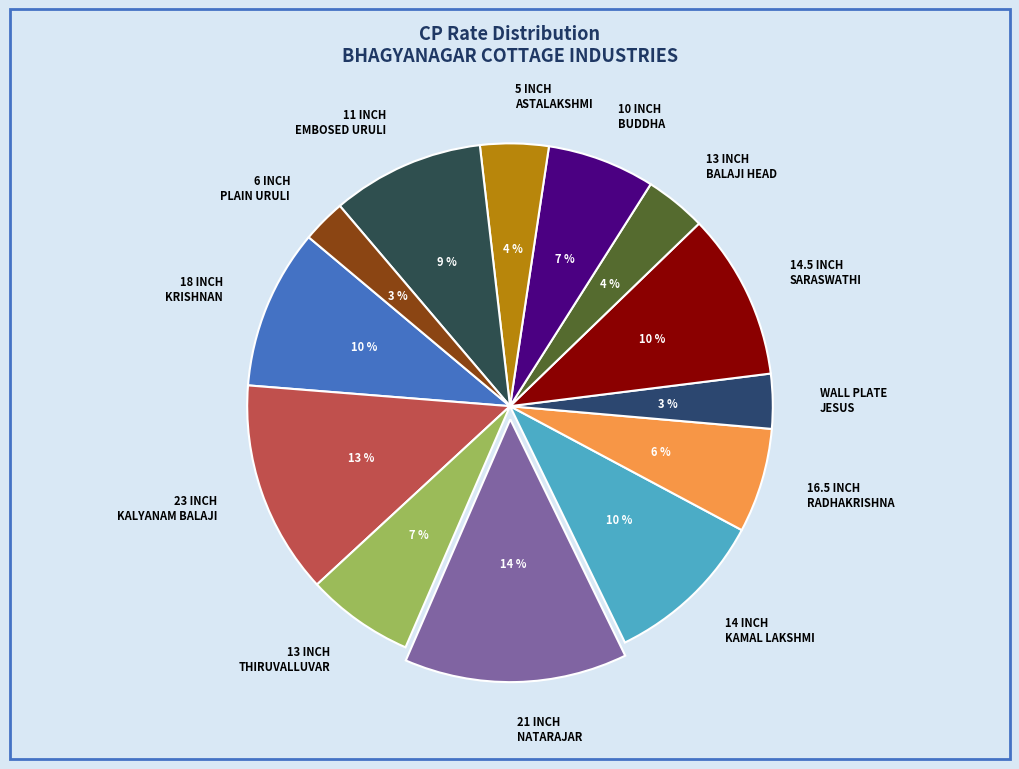

Does any single category account for the majority?

No